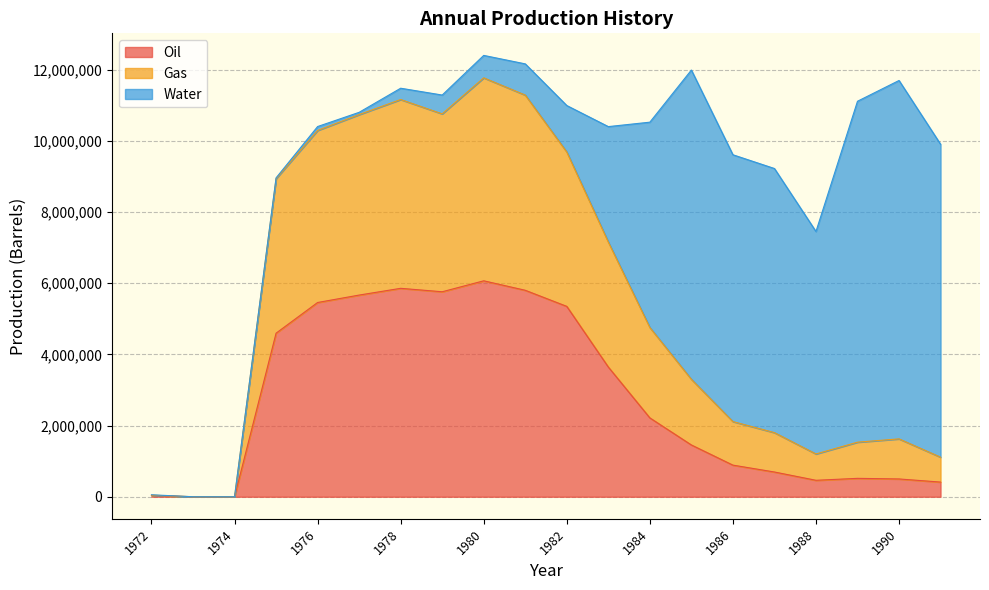

At which category does the chart reach its peak across all series?

1980